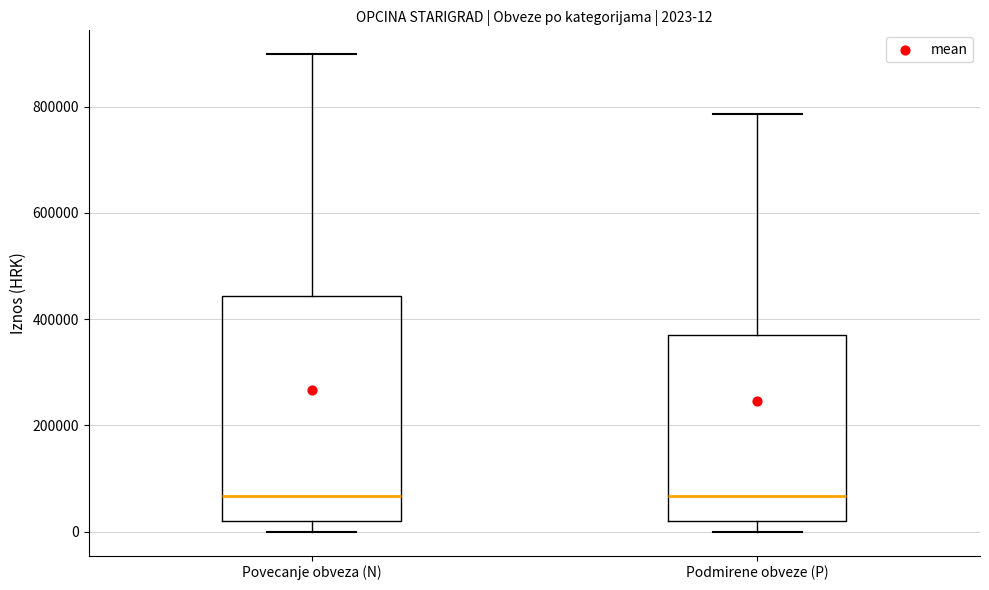

Which box is the tallest, from its lower edge to its upper edge?

Povecanje obveza (N)